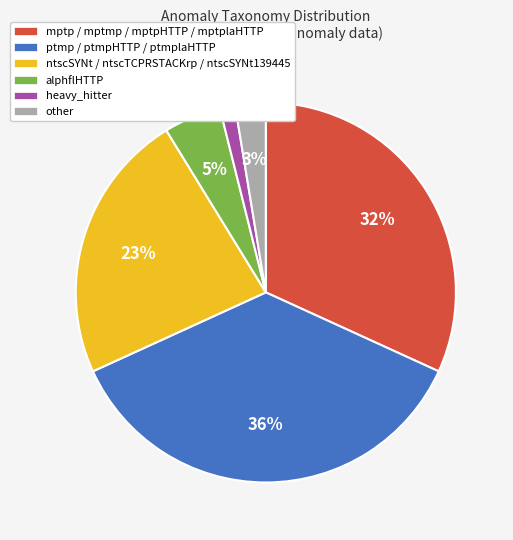

To the nearest percent, what portion does ptmp / ptmpHTTP / ptmplaHTTP represent?

36%